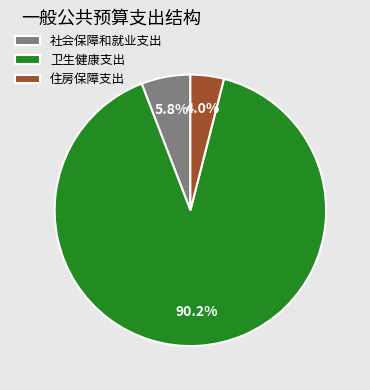

What is the smallest slice in the pie chart?

住房保障支出